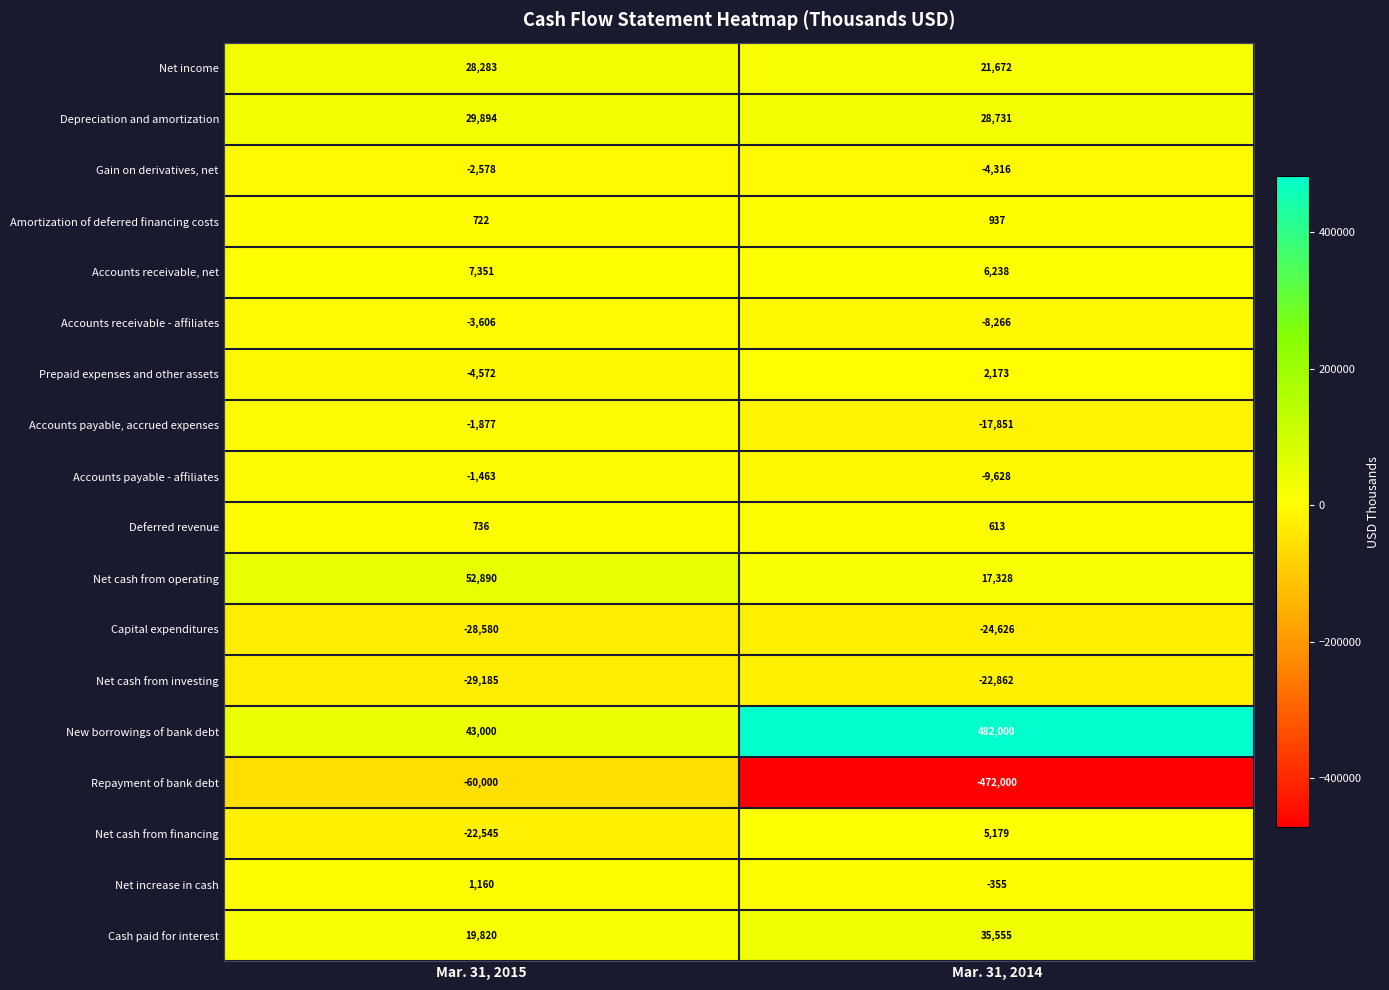

At Mar. 31, 2015, list the series in order from smallest to largest.

Repayment of bank debt, Net cash from investing, Capital expenditures, Net cash from financing, Prepaid expenses and other assets, Accounts receivable - affiliates, Gain on derivatives, net, Accounts payable, accrued expenses, Accounts payable - affiliates, Amortization of deferred financing costs, Deferred revenue, Net increase in cash, Accounts receivable, net, Cash paid for interest, Net income, Depreciation and amortization, New borrowings of bank debt, Net cash from operating